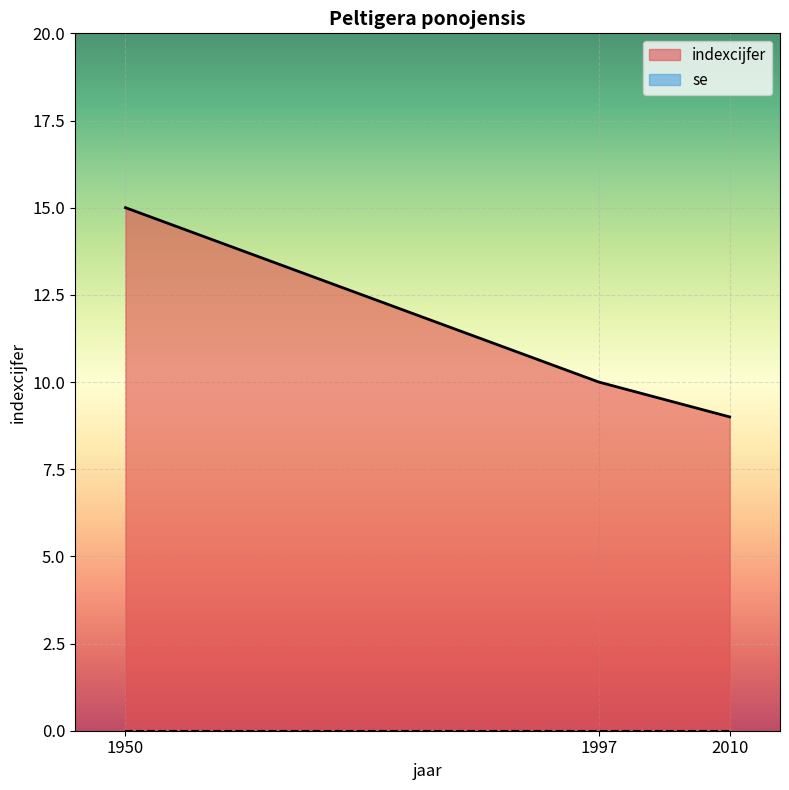

The chart shows a value of 2 at 2010. True or false?

False